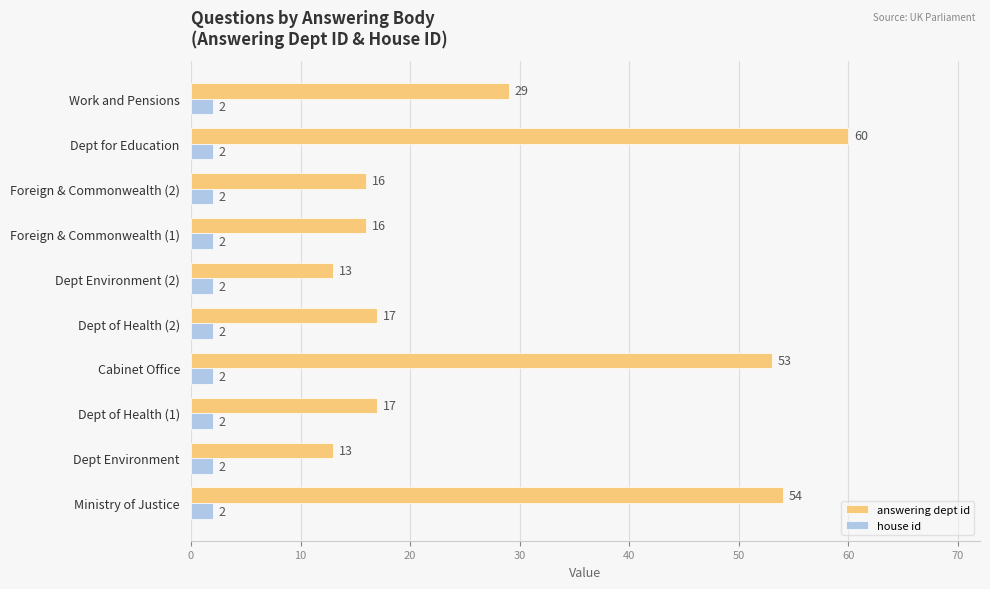

The value of answering dept id at Dept of Health (1) is 23. True or false?

False